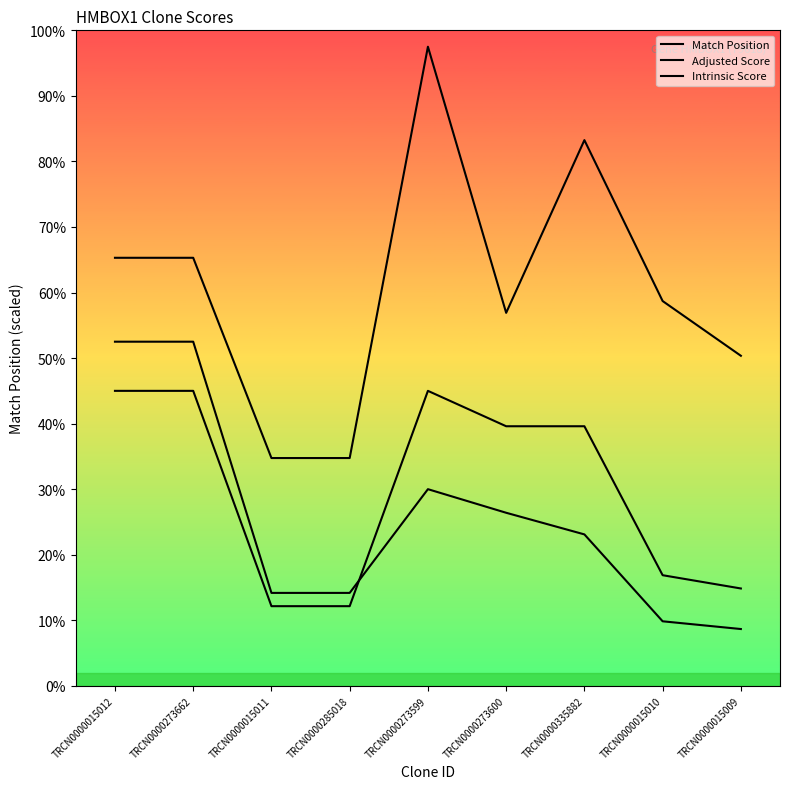

What is the label of the 9th point from the left?

TRCN0000015009